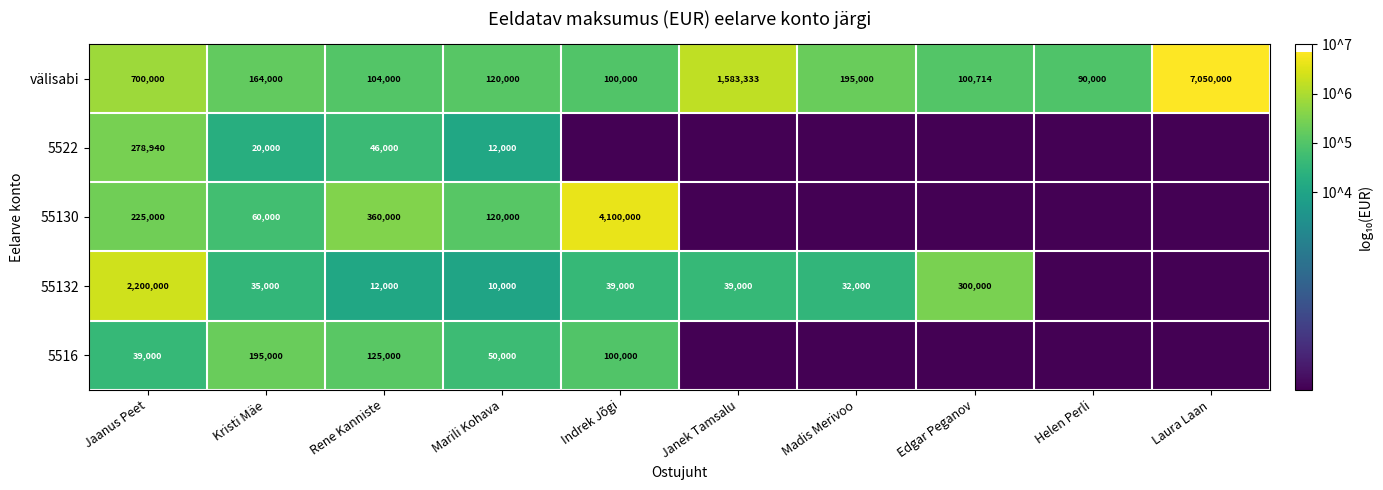

True or false: välisabi has a value of 700000 at Jaanus Peet.

True